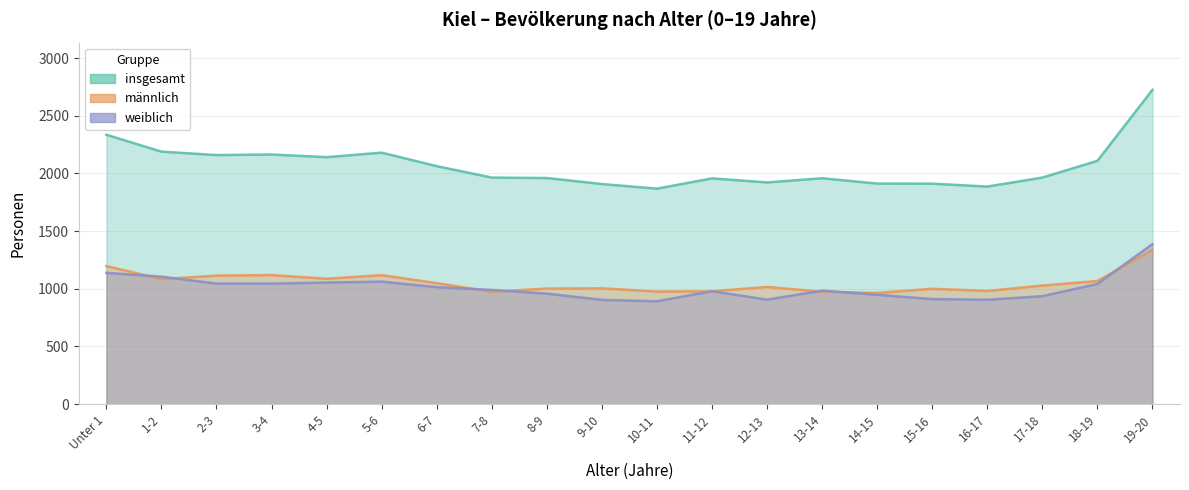

Which label corresponds to the largest value in the chart?

19-20